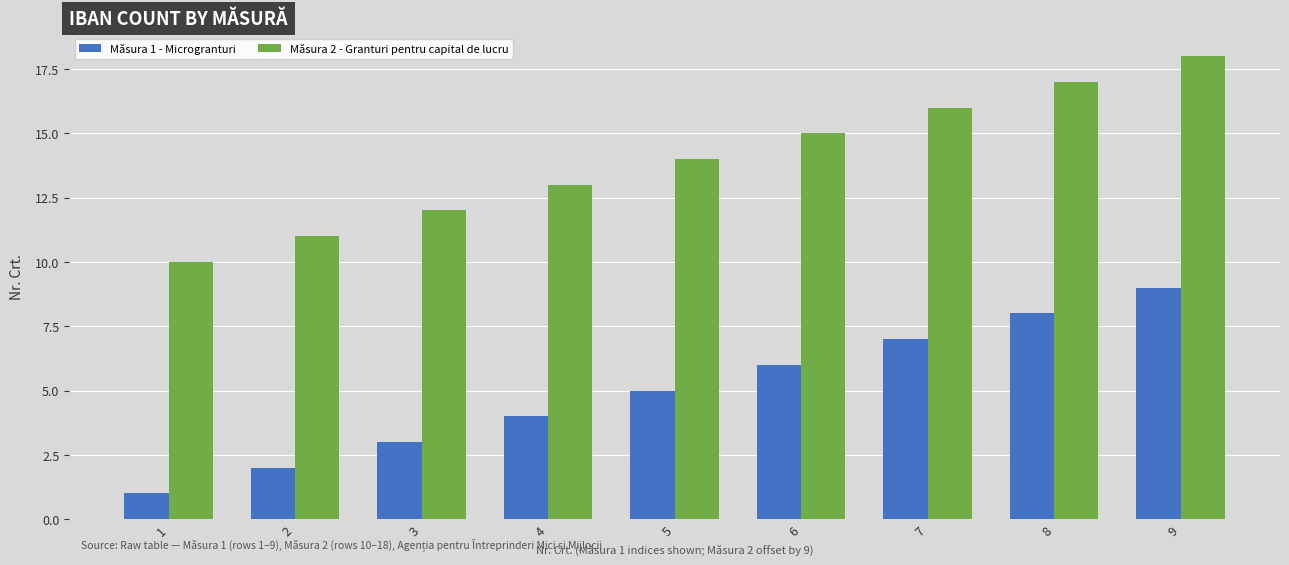

Reading right to left, transcribe all the data shown in this chart.

Măsura 1 - Microgranturi: 9	8	7	6	5	4	3	2	1
Măsura 2 - Granturi pentru capital de lucru: 18	17	16	15	14	13	12	11	10